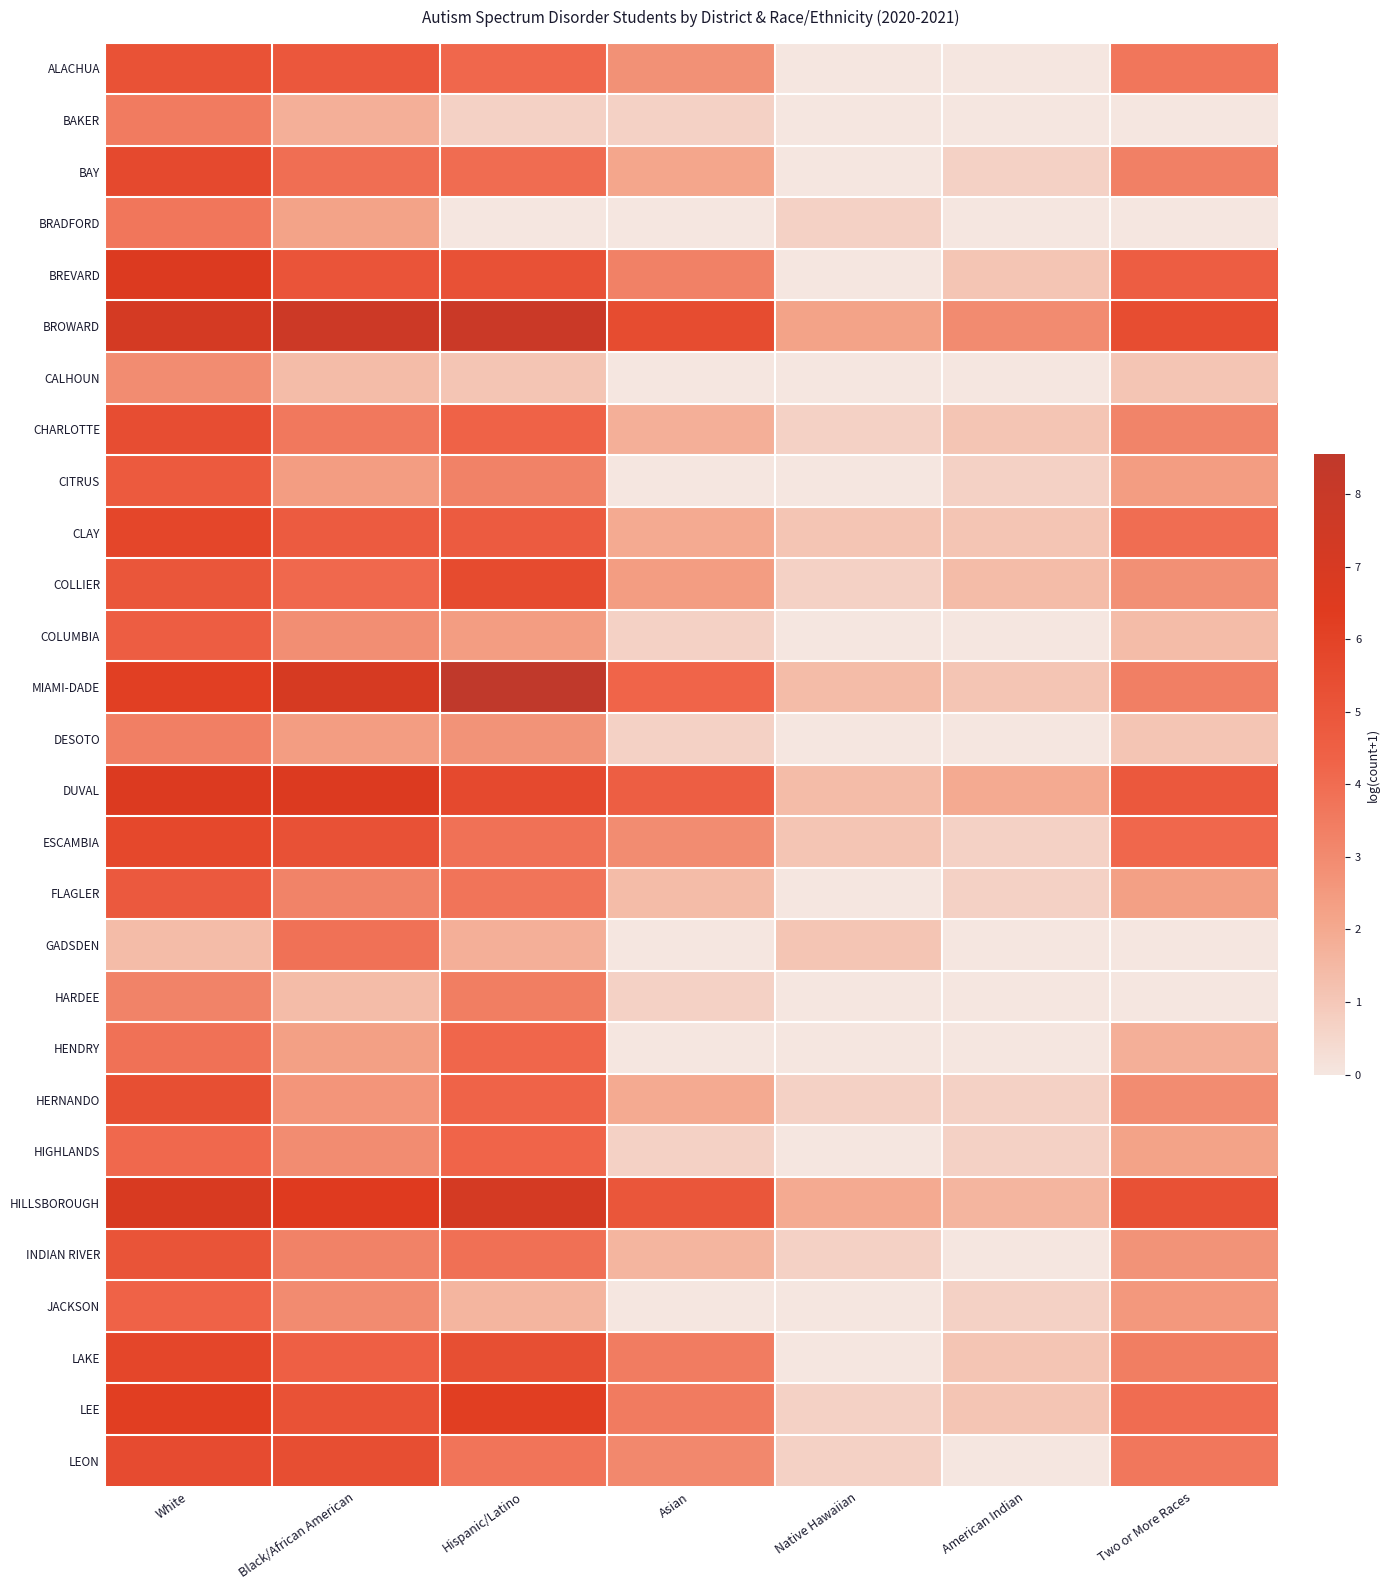

Reading left to right, transcribe all the data shown in this chart.

ALACHUA: White=5.2	Black/African American=4.9	Hispanic/Latino=4.1	Asian=2.8	Native Hawaiian=0.0	American Indian=0.0	Two or More Races=3.7
BAKER: White=3.5	Black/African American=1.8	Hispanic/Latino=0.7	Asian=0.7	Native Hawaiian=0.0	American Indian=0.0	Two or More Races=0.0
BAY: White=5.6	Black/African American=3.9	Hispanic/Latino=4.0	Asian=2.1	Native Hawaiian=0.0	American Indian=0.7	Two or More Races=3.4
BRADFORD: White=3.7	Black/African American=2.2	Hispanic/Latino=0.0	Asian=0.0	Native Hawaiian=0.7	American Indian=0.0	Two or More Races=0.0
BREVARD: White=6.7	Black/African American=5.1	Hispanic/Latino=5.2	Asian=3.3	Native Hawaiian=0.0	American Indian=1.1	Two or More Races=4.6
BROWARD: White=7.2	Black/African American=7.7	Hispanic/Latino=7.8	Asian=5.5	Native Hawaiian=2.2	American Indian=3.0	Two or More Races=5.5
CALHOUN: White=2.9	Black/African American=1.4	Hispanic/Latino=1.1	Asian=0.0	Native Hawaiian=0.0	American Indian=0.0	Two or More Races=1.1
CHARLOTTE: White=5.4	Black/African American=3.6	Hispanic/Latino=4.4	Asian=1.8	Native Hawaiian=0.7	American Indian=1.1	Two or More Races=3.2
CITRUS: White=4.8	Black/African American=2.4	Hispanic/Latino=3.3	Asian=0.0	Native Hawaiian=0.0	American Indian=0.7	Two or More Races=2.4
CLAY: White=5.8	Black/African American=4.7	Hispanic/Latino=4.7	Asian=1.9	Native Hawaiian=1.1	American Indian=1.1	Two or More Races=4.0
COLLIER: White=5.0	Black/African American=4.1	Hispanic/Latino=5.6	Asian=2.4	Native Hawaiian=0.7	American Indian=1.4	Two or More Races=2.8
COLUMBIA: White=4.6	Black/African American=2.9	Hispanic/Latino=2.4	Asian=0.7	Native Hawaiian=0.0	American Indian=0.0	Two or More Races=1.4
MIAMI-DADE: White=6.1	Black/African American=7.0	Hispanic/Latino=8.5	Asian=4.2	Native Hawaiian=1.4	American Indian=1.1	Two or More Races=3.4
DESOTO: White=3.4	Black/African American=2.4	Hispanic/Latino=2.7	Asian=0.7	Native Hawaiian=0.0	American Indian=0.0	Two or More Races=1.1
DUVAL: White=6.6	Black/African American=6.7	Hispanic/Latino=5.6	Asian=4.5	Native Hawaiian=1.4	American Indian=1.9	Two or More Races=4.9
ESCAMBIA: White=5.7	Black/African American=5.2	Hispanic/Latino=3.8	Asian=2.9	Native Hawaiian=1.1	American Indian=0.7	Two or More Races=4.2
FLAGLER: White=4.8	Black/African American=3.3	Hispanic/Latino=3.7	Asian=1.4	Native Hawaiian=0.0	American Indian=0.7	Two or More Races=2.3
GADSDEN: White=1.4	Black/African American=3.8	Hispanic/Latino=1.8	Asian=0.0	Native Hawaiian=1.1	American Indian=0.0	Two or More Races=0.0
HARDEE: White=3.3	Black/African American=1.4	Hispanic/Latino=3.4	Asian=0.7	Native Hawaiian=0.0	American Indian=0.0	Two or More Races=0.0
HENDRY: White=3.8	Black/African American=2.3	Hispanic/Latino=4.2	Asian=0.0	Native Hawaiian=0.0	American Indian=0.0	Two or More Races=1.8
HERNANDO: White=5.3	Black/African American=2.6	Hispanic/Latino=4.3	Asian=1.9	Native Hawaiian=0.7	American Indian=0.7	Two or More Races=2.9
HIGHLANDS: White=4.1	Black/African American=2.9	Hispanic/Latino=4.3	Asian=0.7	Native Hawaiian=0.0	American Indian=0.7	Two or More Races=2.2
HILLSBOROUGH: White=6.9	Black/African American=6.5	Hispanic/Latino=7.2	Asian=5.0	Native Hawaiian=1.9	American Indian=1.6	Two or More Races=5.3
INDIAN RIVER: White=5.1	Black/African American=3.3	Hispanic/Latino=3.9	Asian=1.6	Native Hawaiian=0.7	American Indian=0.0	Two or More Races=2.7
JACKSON: White=4.4	Black/African American=3.0	Hispanic/Latino=1.6	Asian=0.0	Native Hawaiian=0.0	American Indian=0.7	Two or More Races=2.6
LAKE: White=5.8	Black/African American=4.5	Hispanic/Latino=5.3	Asian=3.5	Native Hawaiian=0.0	American Indian=1.1	Two or More Races=3.4
LEE: White=6.2	Black/African American=5.2	Hispanic/Latino=6.2	Asian=3.5	Native Hawaiian=0.7	American Indian=1.1	Two or More Races=4.0
LEON: White=5.5	Black/African American=5.4	Hispanic/Latino=3.7	Asian=3.1	Native Hawaiian=0.7	American Indian=0.0	Two or More Races=3.6